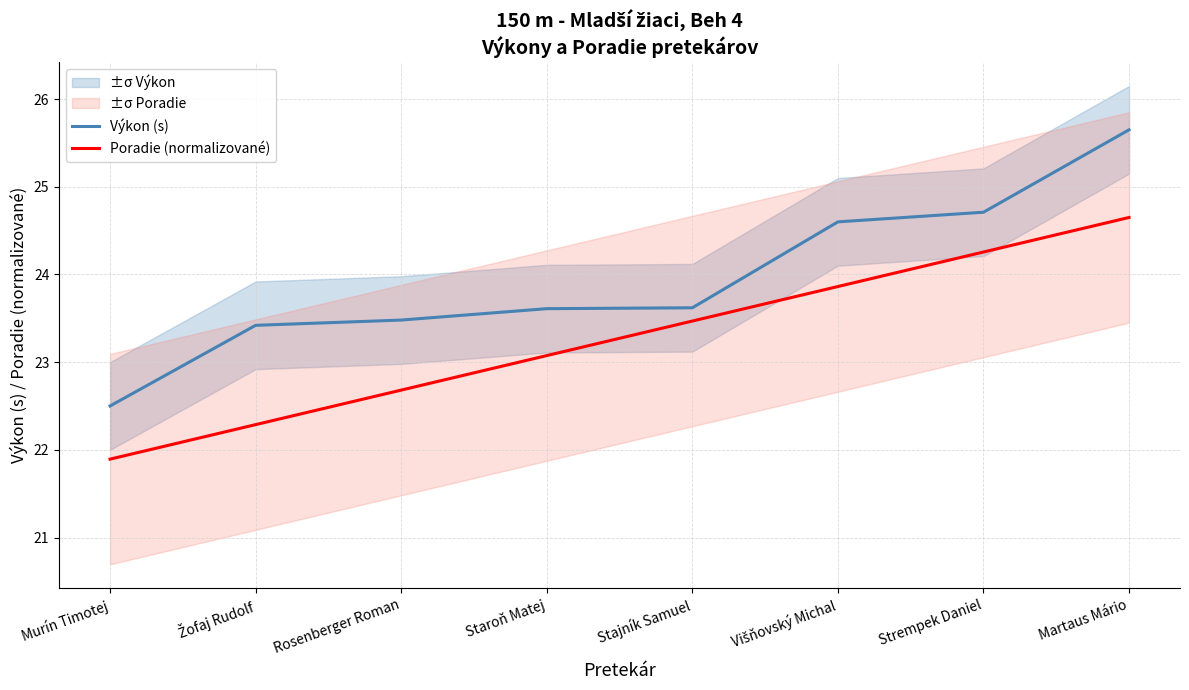

Count the number of data series in this chart.

2